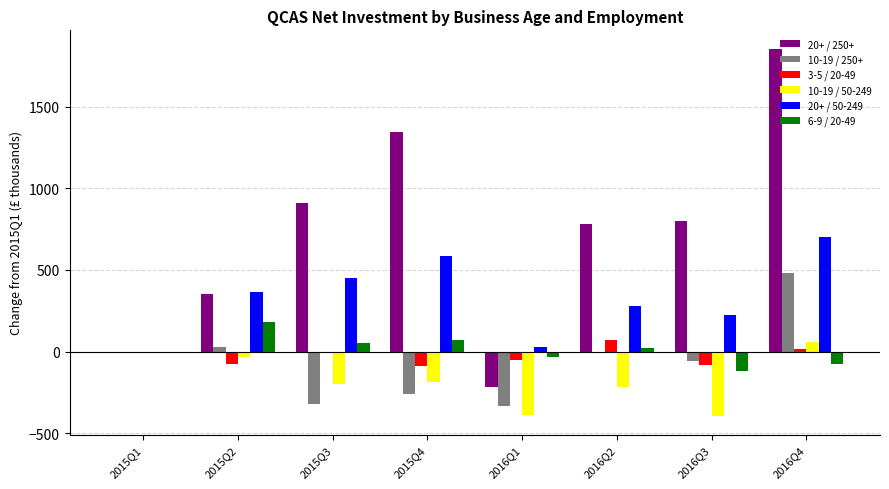

What is the greatest value displayed?

1853.6